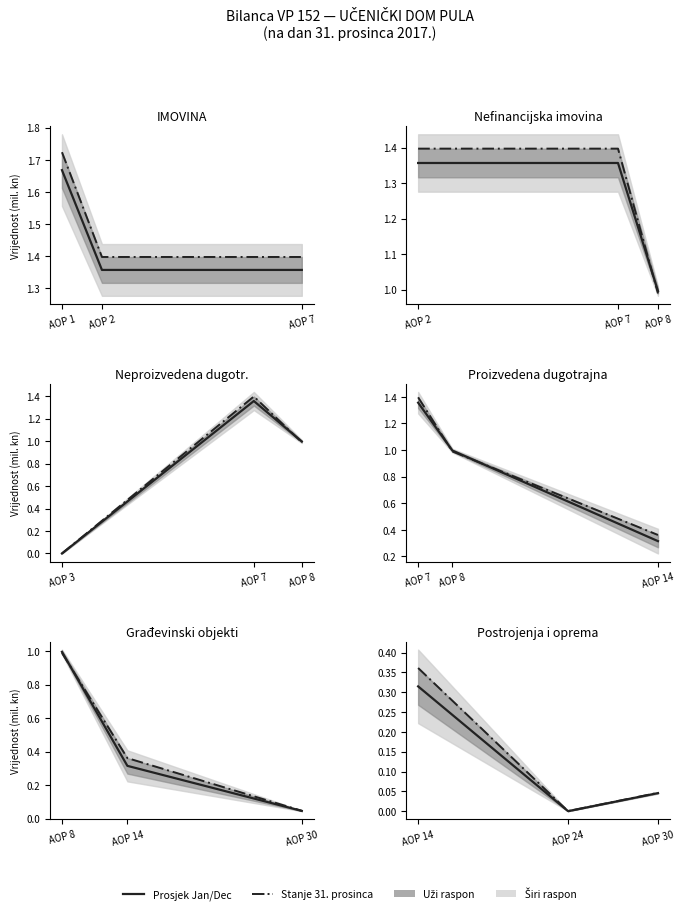

Rank the series at AOP 14 from highest to lowest value.

Stanje 31. prosinca, Stanje (prosjek)